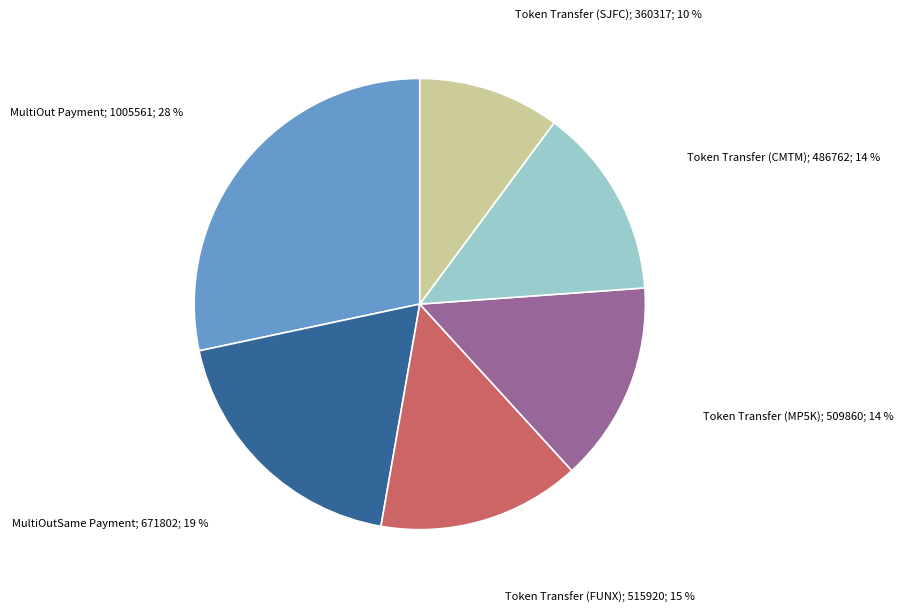

Does any single category account for the majority?

No